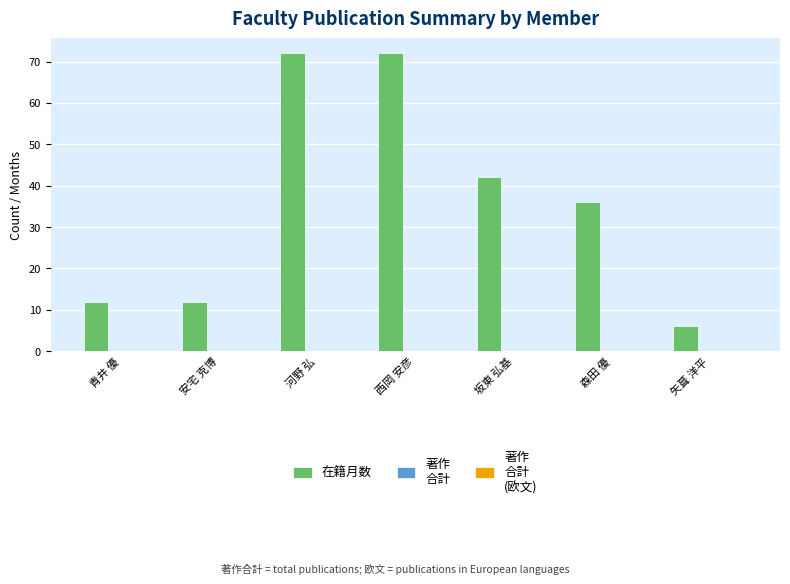

How many data points does each series have?

7